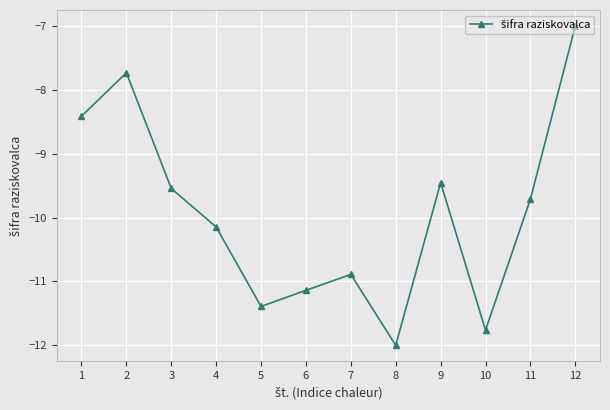

Which category has the lowest value across all series?

8